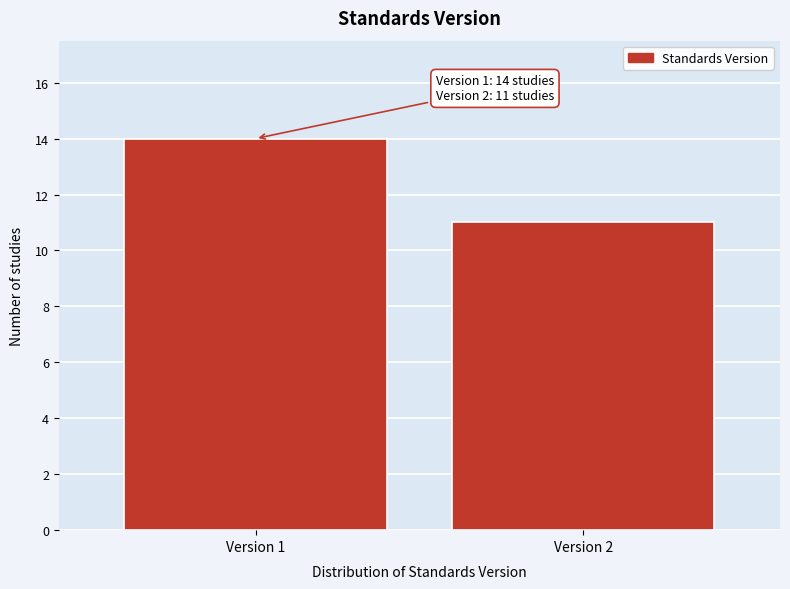

Reading left to right, what are all the values shown in this chart?

Version 1=14	Version 2=11